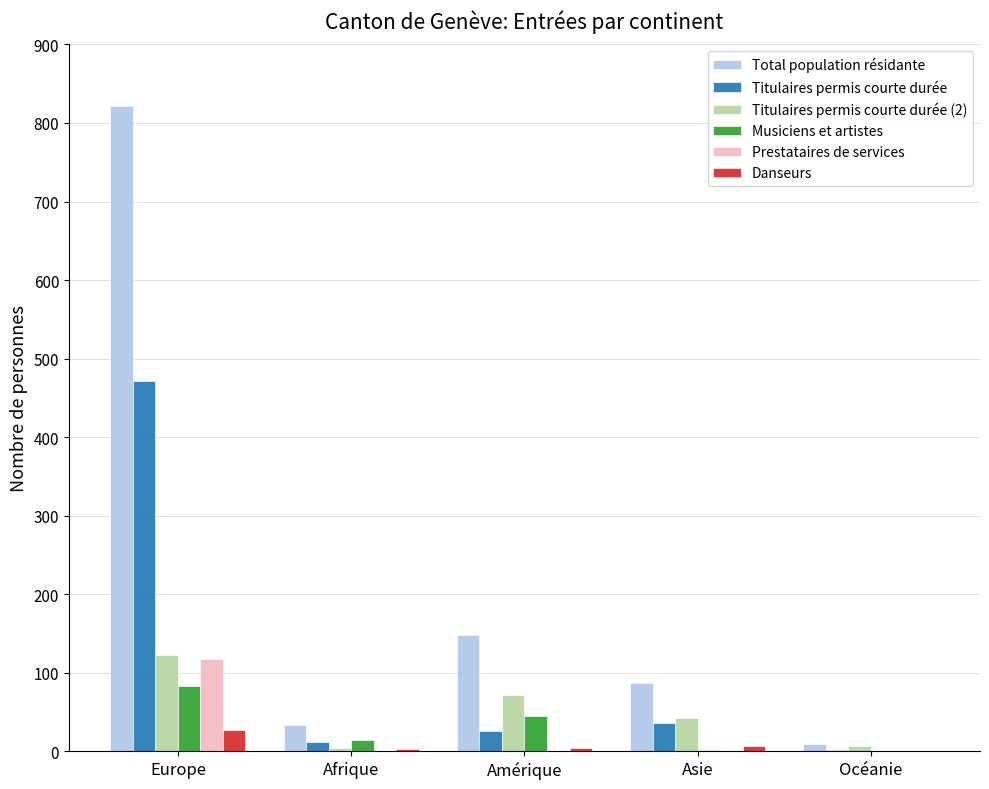

What is the difference between the Total population résidante values at Amérique and Asie?

61